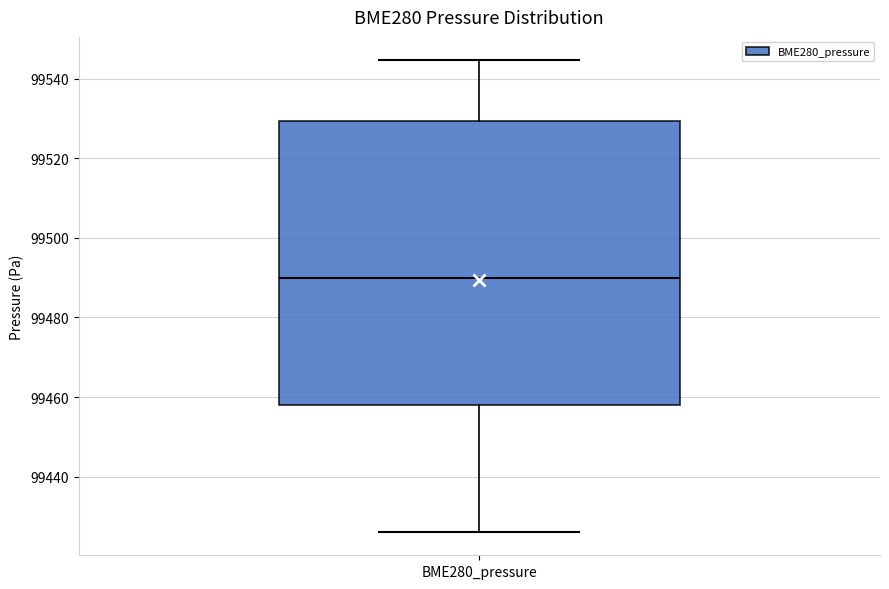

Where does the median line of the box for BME280_pressure sit on the y-axis? The values are not printed on the chart, so give them approximately, as read against the axis.

99490